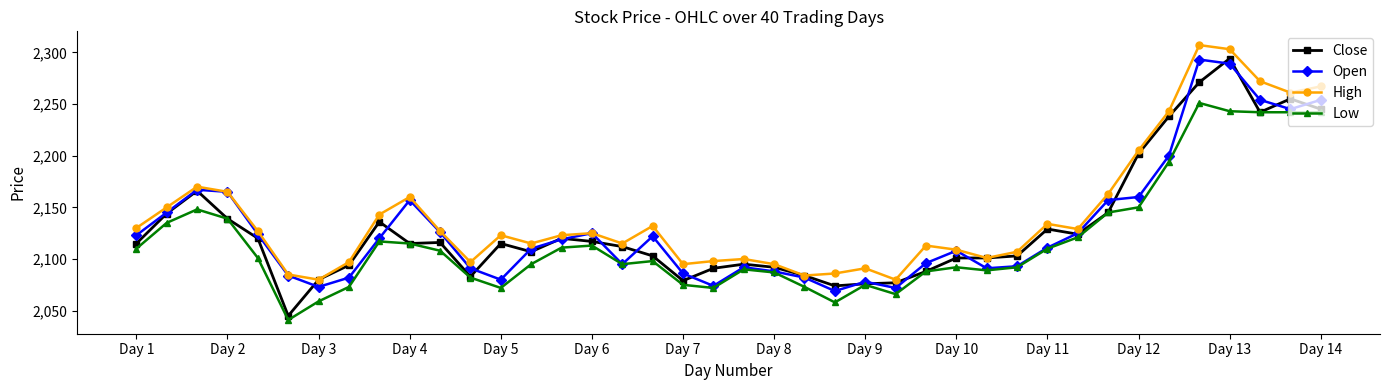

Which series has the largest total across all categories?

High